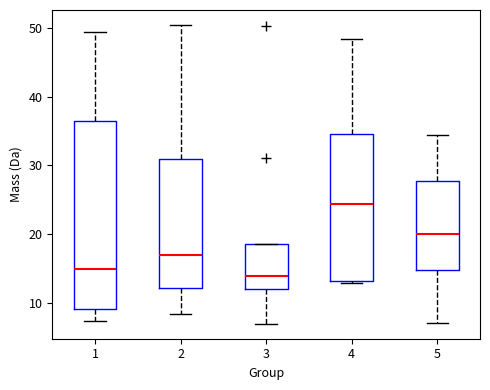

Which box's median line is the lowest?

3